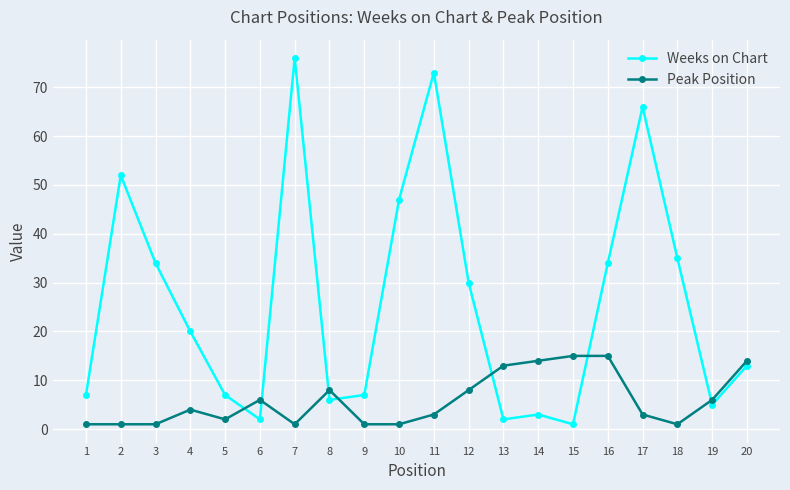

Rank the series by their average value, from lowest to highest.

Peak Position, Weeks on Chart